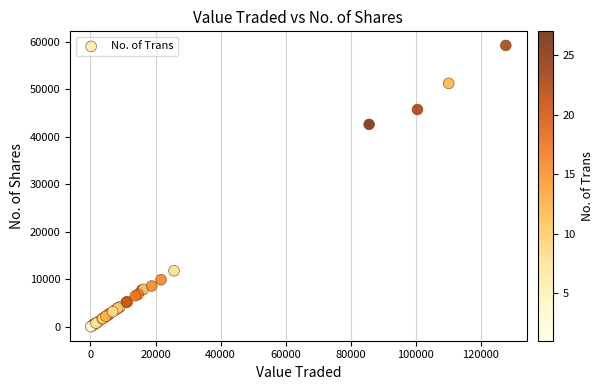

What Y value in the scatter plot is closest to 29616?

42578